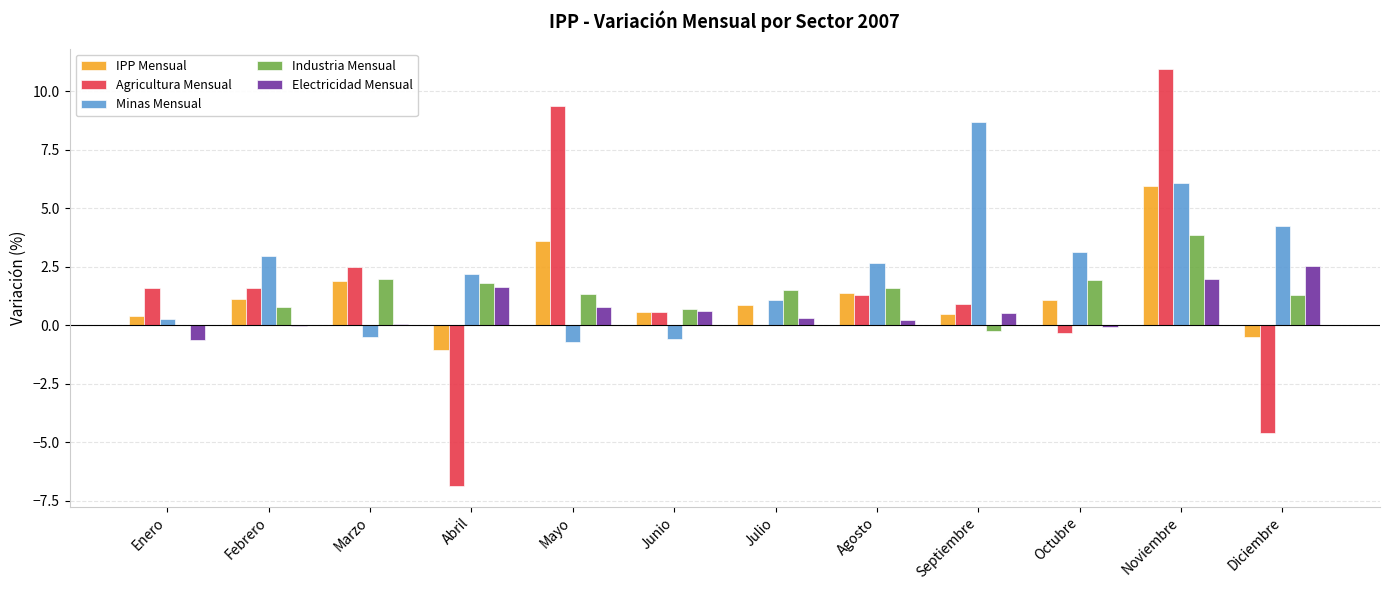

At which label does Electricidad Mensual reach its peak?

Diciembre